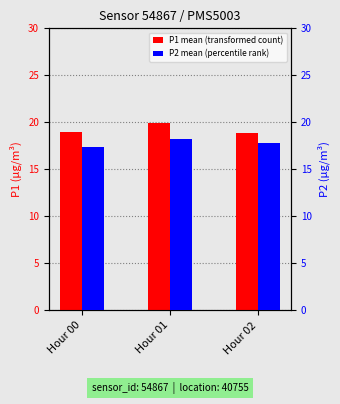

What is the total value across all series at Hour 01?

38.2